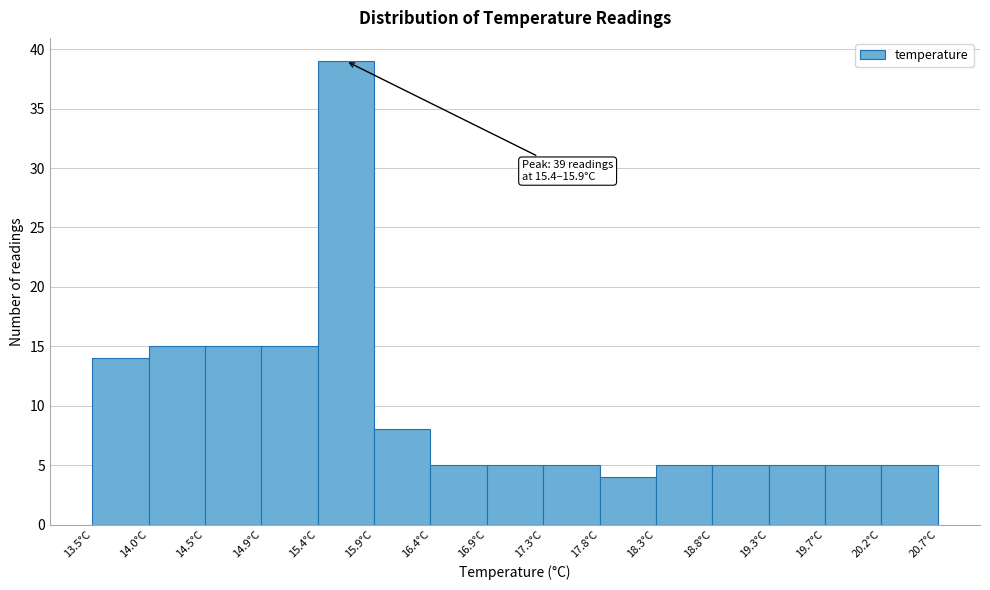

Which range on the x-axis has the tallest bar?

15.42 to 15.90